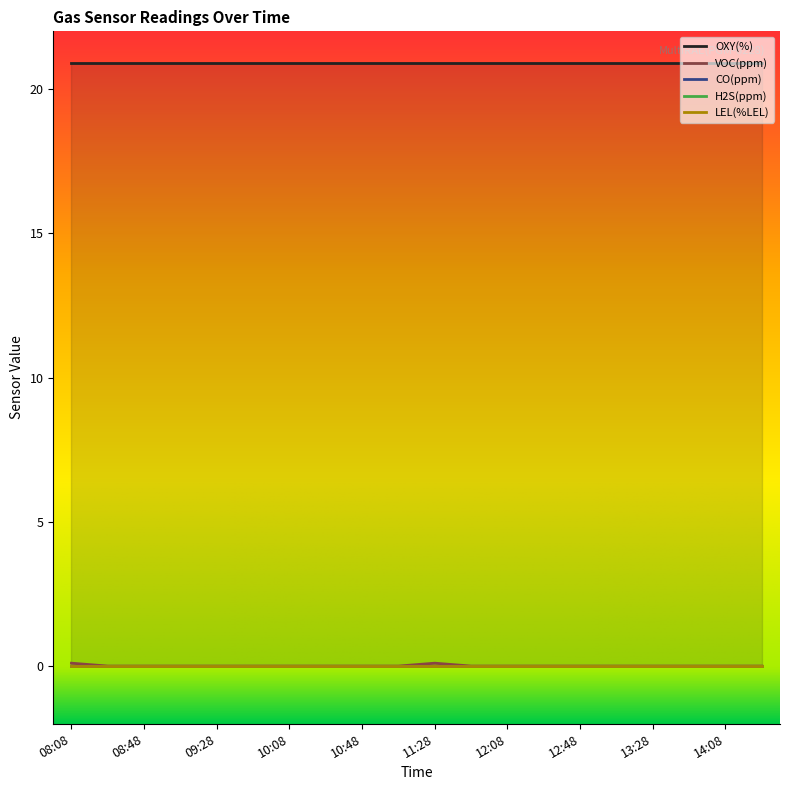

True or false: OXY(%) and LEL(%LEL) intersect in this chart.

False